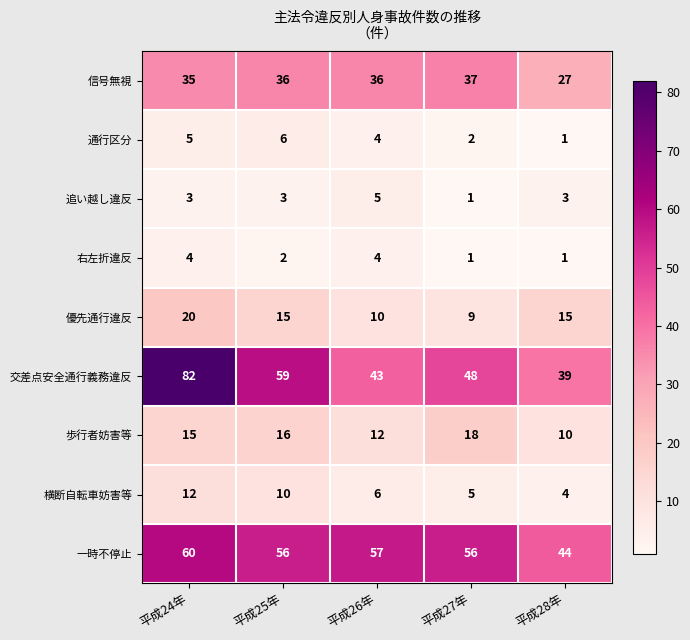

Rank the series by their maximum value, from lowest to highest.

右左折違反, 追い越し違反, 通行区分, 横断自転車妨害等, 歩行者妨害等, 優先通行違反, 信号無視, 一時不停止, 交差点安全通行義務違反